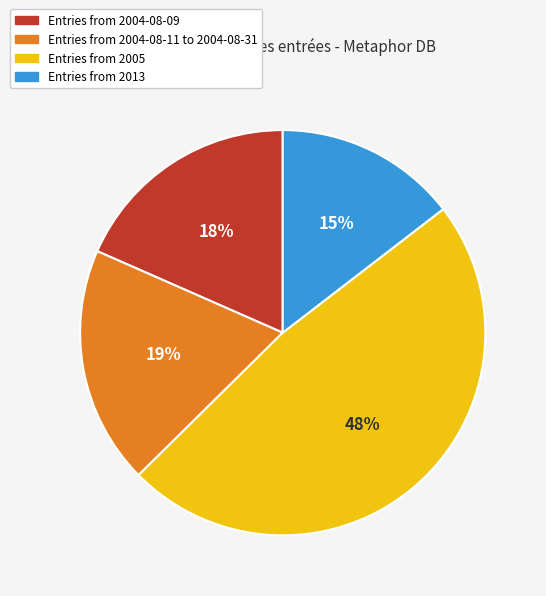

What is the largest slice in the pie chart?

Entries from 2005